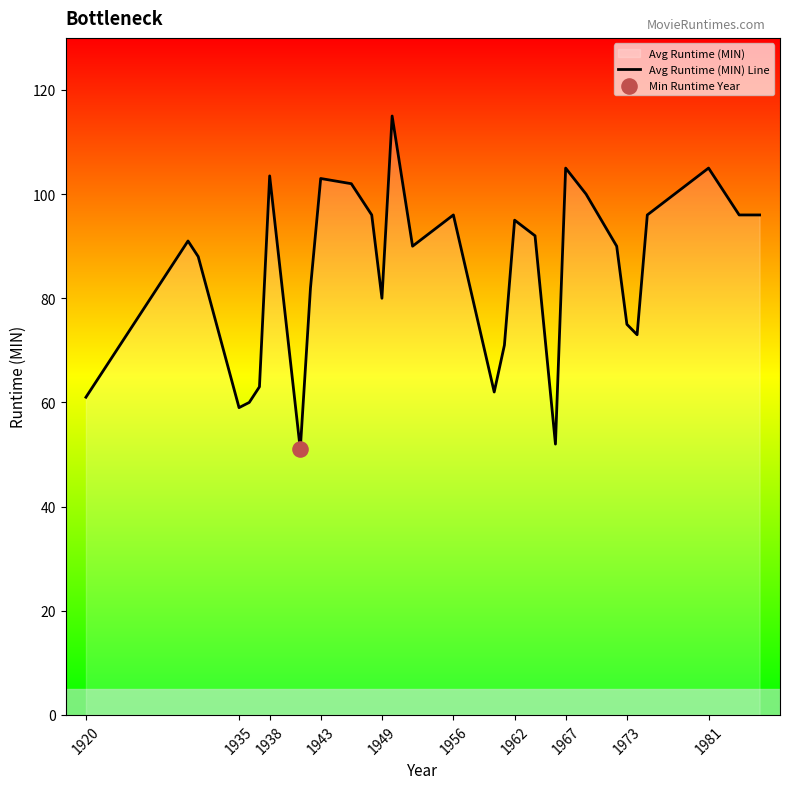

Which has a higher value, 1943 or 1949?

1943